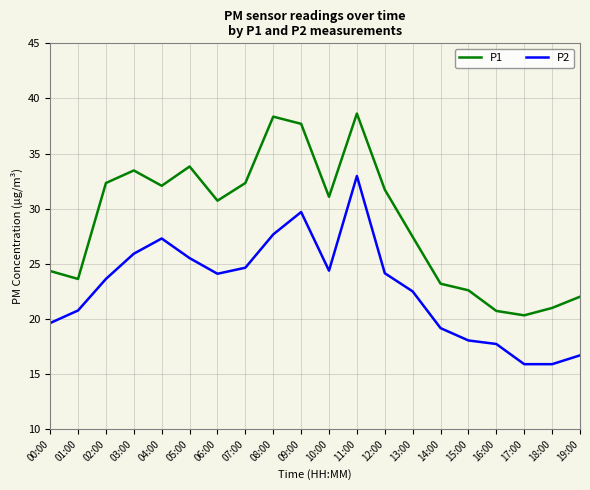

Is this an area chart (filled region under the line)?

No